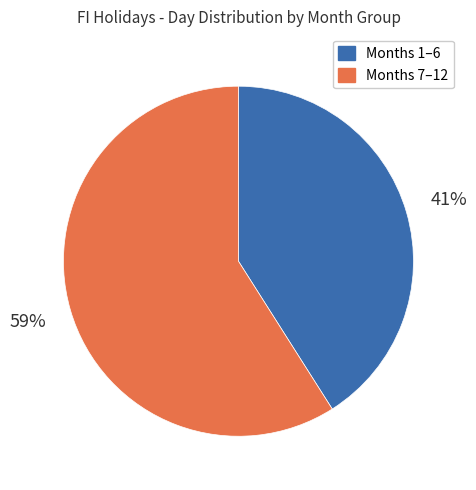

To the nearest percent, what is the average slice percentage?

50%